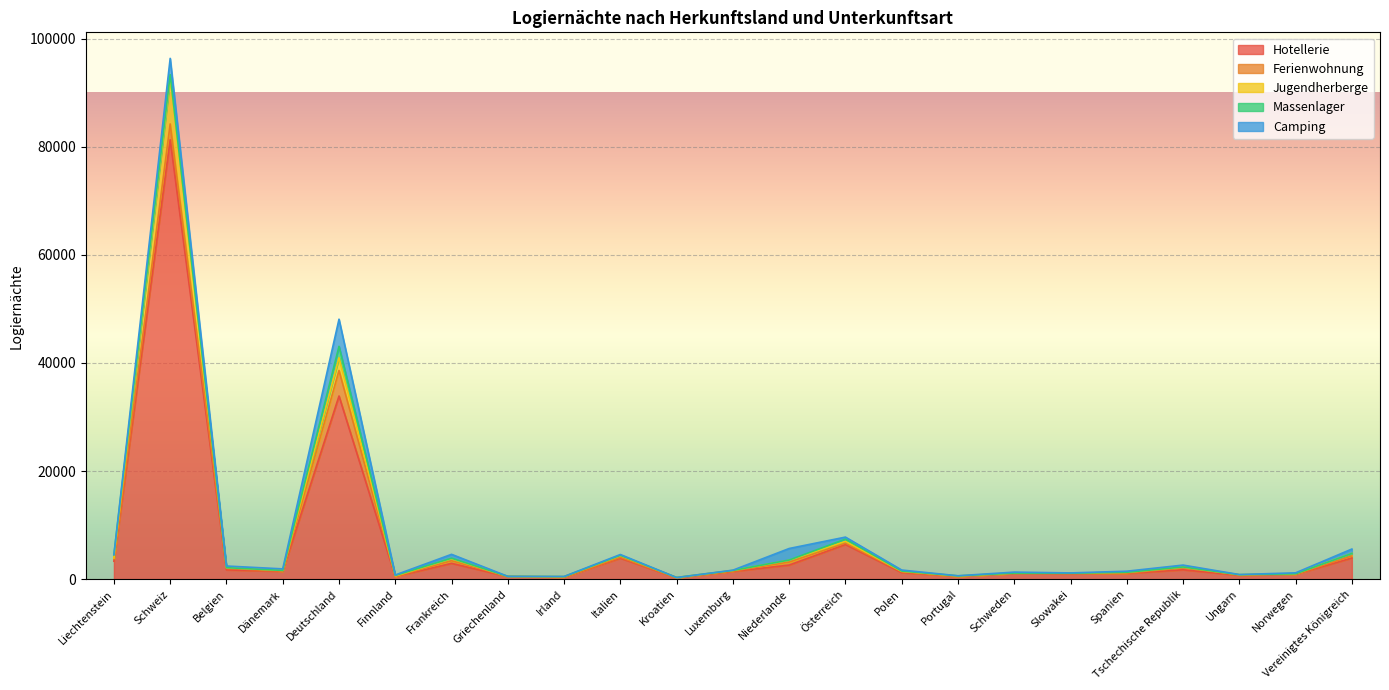

At how many categories does at least one series exceed 6859?

2